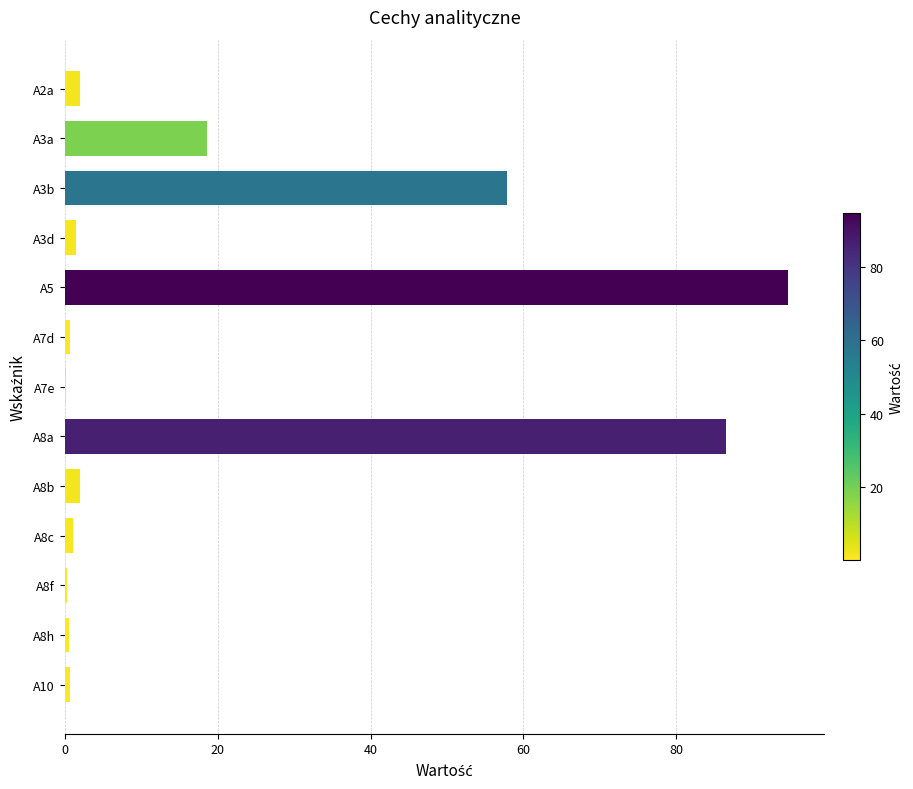

True or false: the data shows 1.4 at A3d.

True